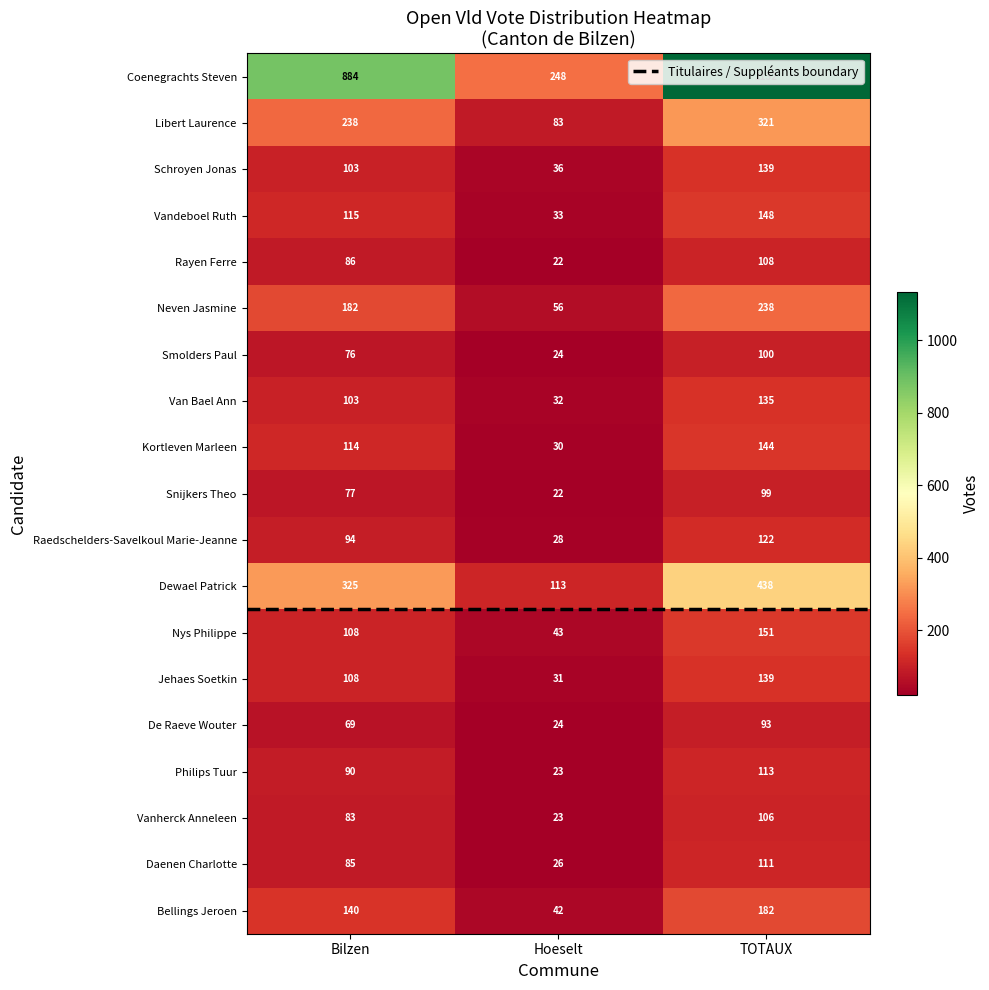

The Neven Jasmine series shows 182 at Bilzen. True or false?

True